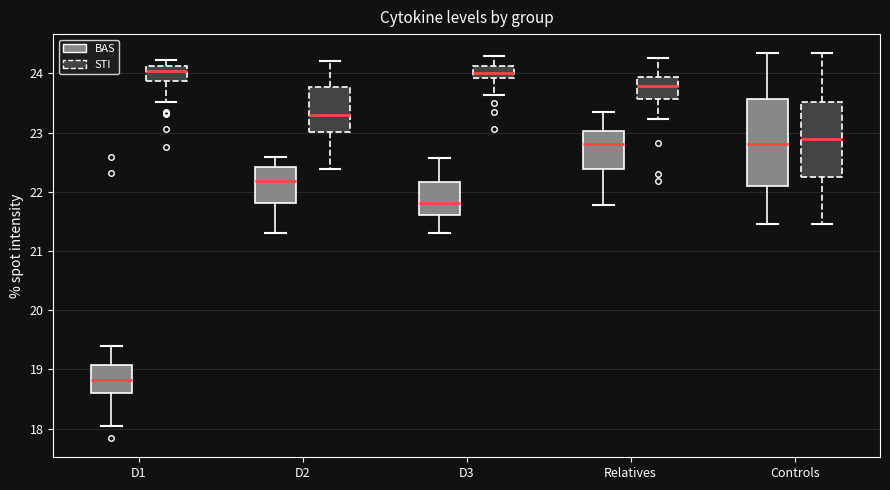

Reading left to right, read every box against the y-axis: the position of its median line, the range the box covers, and the ends of its whiskers. The values are not printed on the chart, so give them approximately, as read against the axis.

D1 (BAS): median 18.8, box 18.6 to 19.1, whiskers 18.0 to 19.4
D1 (STI): median 24.0, box 23.9 to 24.1, whiskers 23.5 to 24.2
D2 (BAS): median 22.2, box 21.8 to 22.4, whiskers 21.3 to 22.6
D2 (STI): median 23.3, box 23.0 to 23.8, whiskers 22.4 to 24.2
D3 (BAS): median 21.8, box 21.6 to 22.2, whiskers 21.3 to 22.6
D3 (STI): median 24.0, box 23.9 to 24.1, whiskers 23.6 to 24.3
Relatives (BAS): median 22.8, box 22.4 to 23.0, whiskers 21.8 to 23.4
Relatives (STI): median 23.8, box 23.6 to 23.9, whiskers 23.2 to 24.3
Controls (BAS): median 22.8, box 22.1 to 23.6, whiskers 21.5 to 24.3
Controls (STI): median 22.9, box 22.2 to 23.5, whiskers 21.5 to 24.3